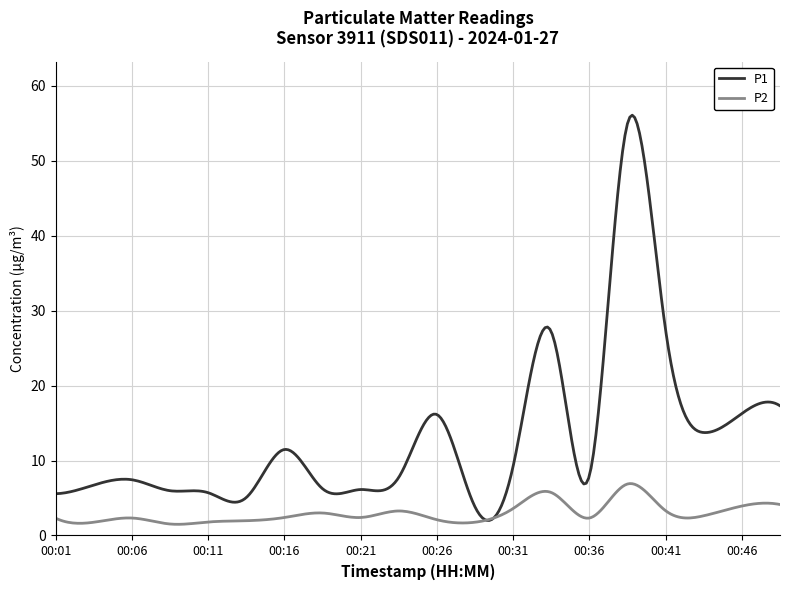

Which series has the largest total across all categories?

P1